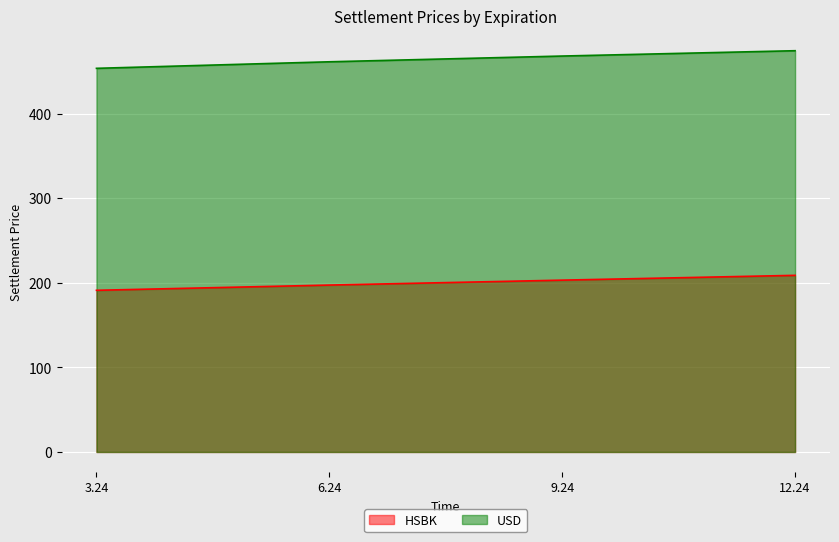

Is the value of HSBK at 12.24 greater than the value of USD at 6.24?

No